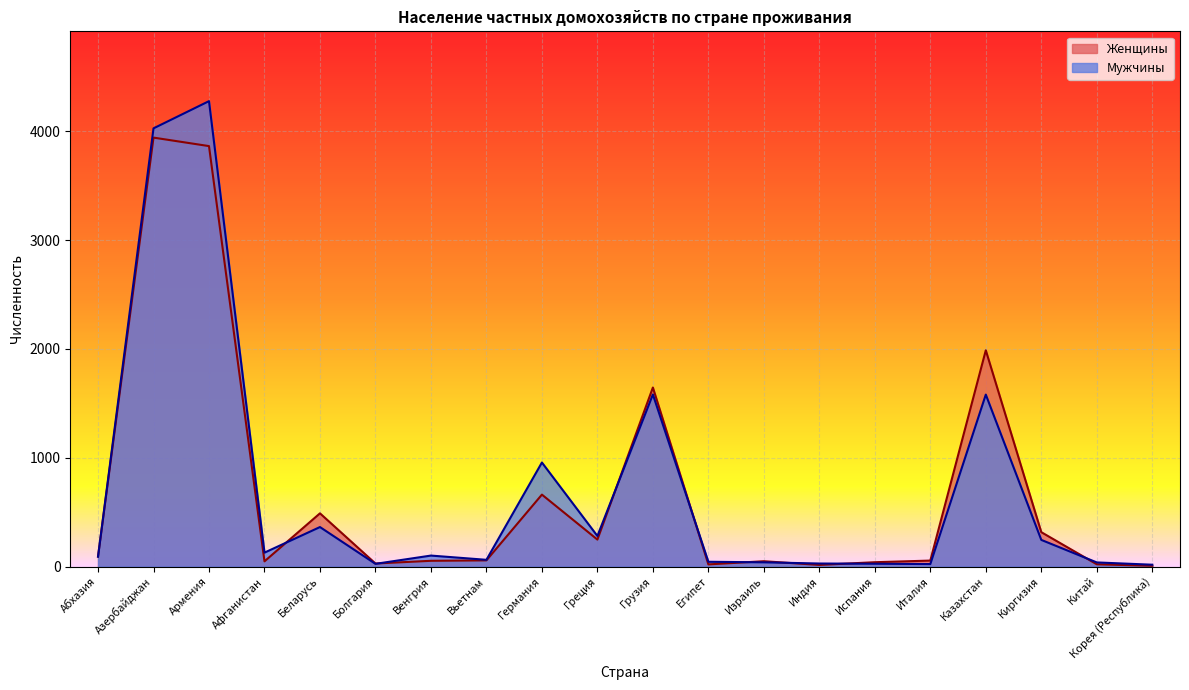

Which series ends up on top after the final intersection of Женщины and Мужчины?

Мужчины